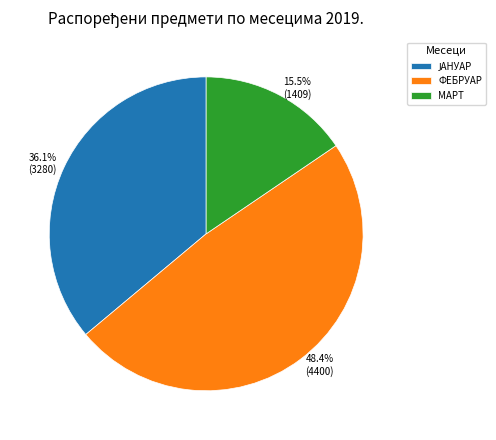

Is the sum of 36.1% (3280) and 48.4% (4400) greater than half?

Yes